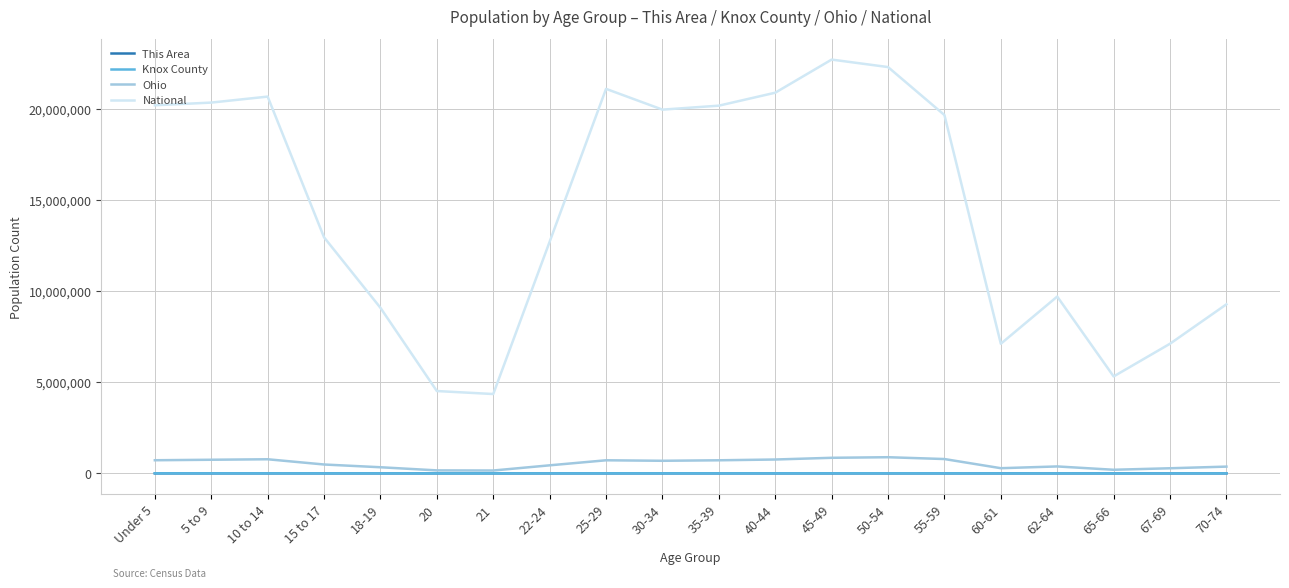

True or false: National and This Area cross at least once.

False